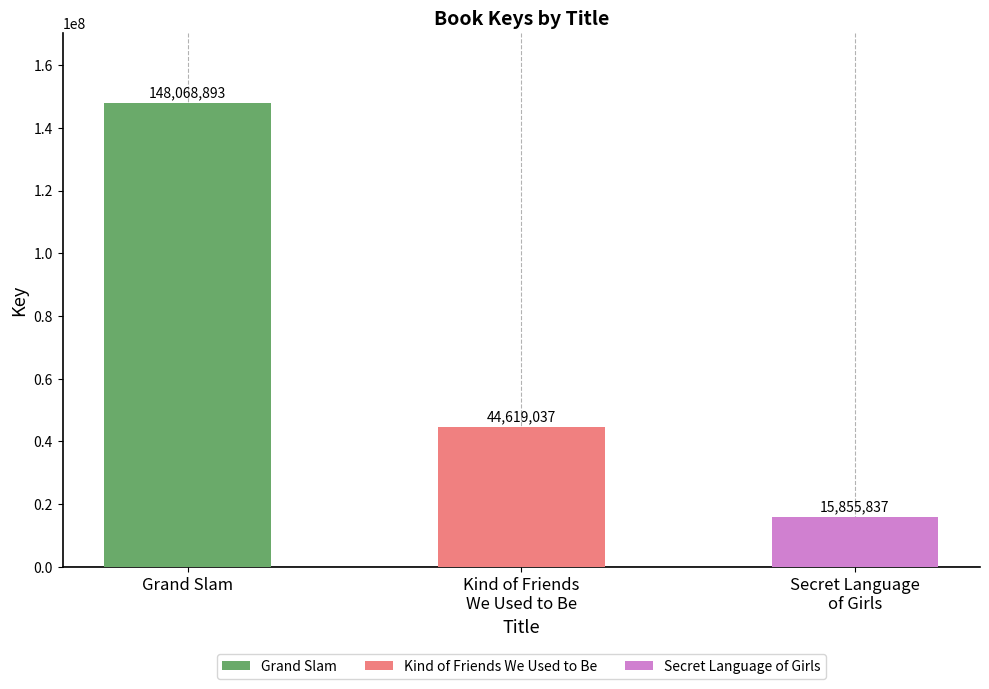

What is the label of the 2nd bar from the right?

Kind of Friends
We Used to Be